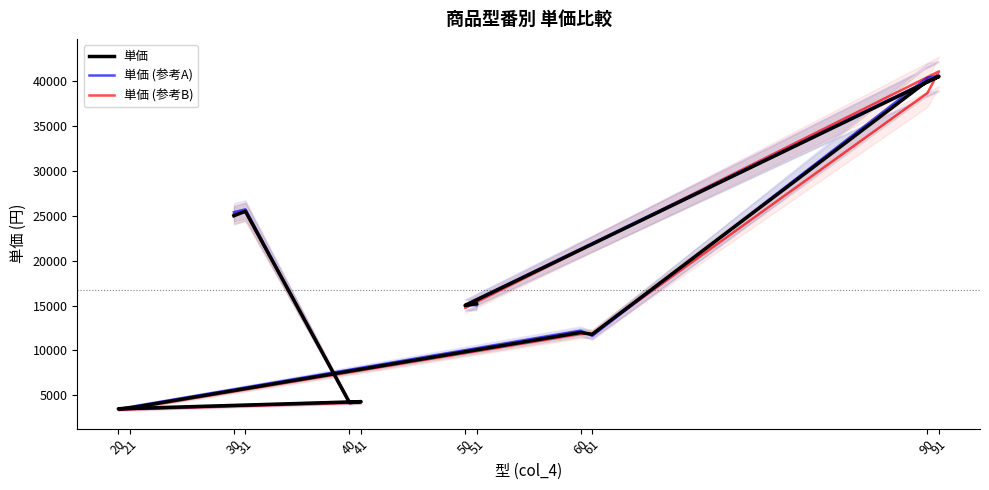

Reading left to right, extract all data points from this chart.

単価: 25000.0	25500.0	4200.0	4300.0	3500.0	3600.0	12000.0	11800.0	40000.0	40500.0	15000.0	15200.0
単価 (参考A): 25389.0	25707.3	4124.9	4287.6	3448.5	3704.5	12200.9	11620.8	40368.7	40610.5	15085.6	15040.5
単価 (参考B): 25176.8	25379.7	4289.5	4193.9	3402.8	3508.3	11835.0	11847.6	38662.4	41074.6	14748.3	15494.1